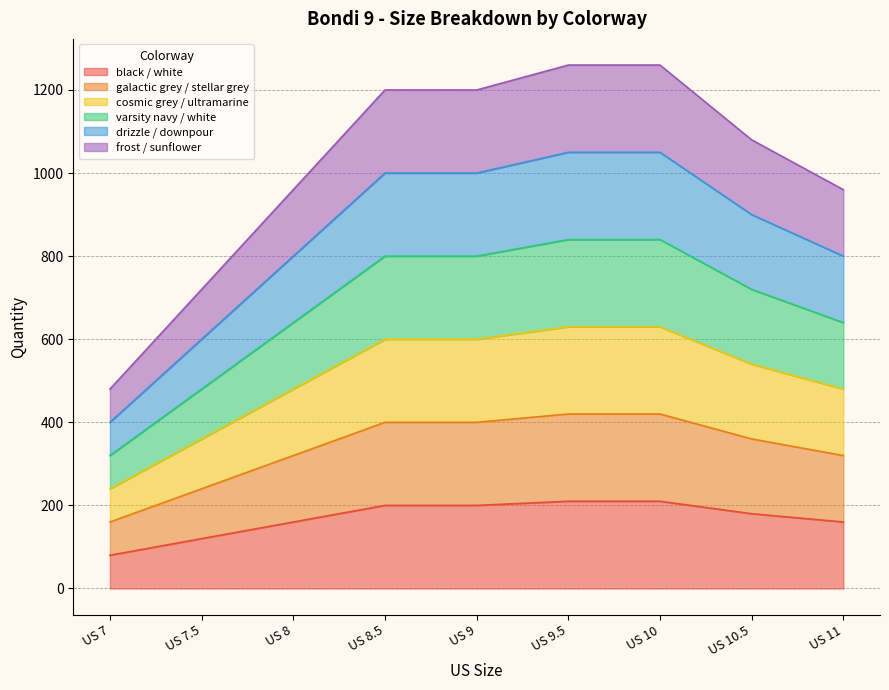

What are all the series names shown in the legend?

black / white, galactic grey / stellar grey, cosmic grey / ultramarine, varsity navy / white, drizzle / downpour, frost / sunflower